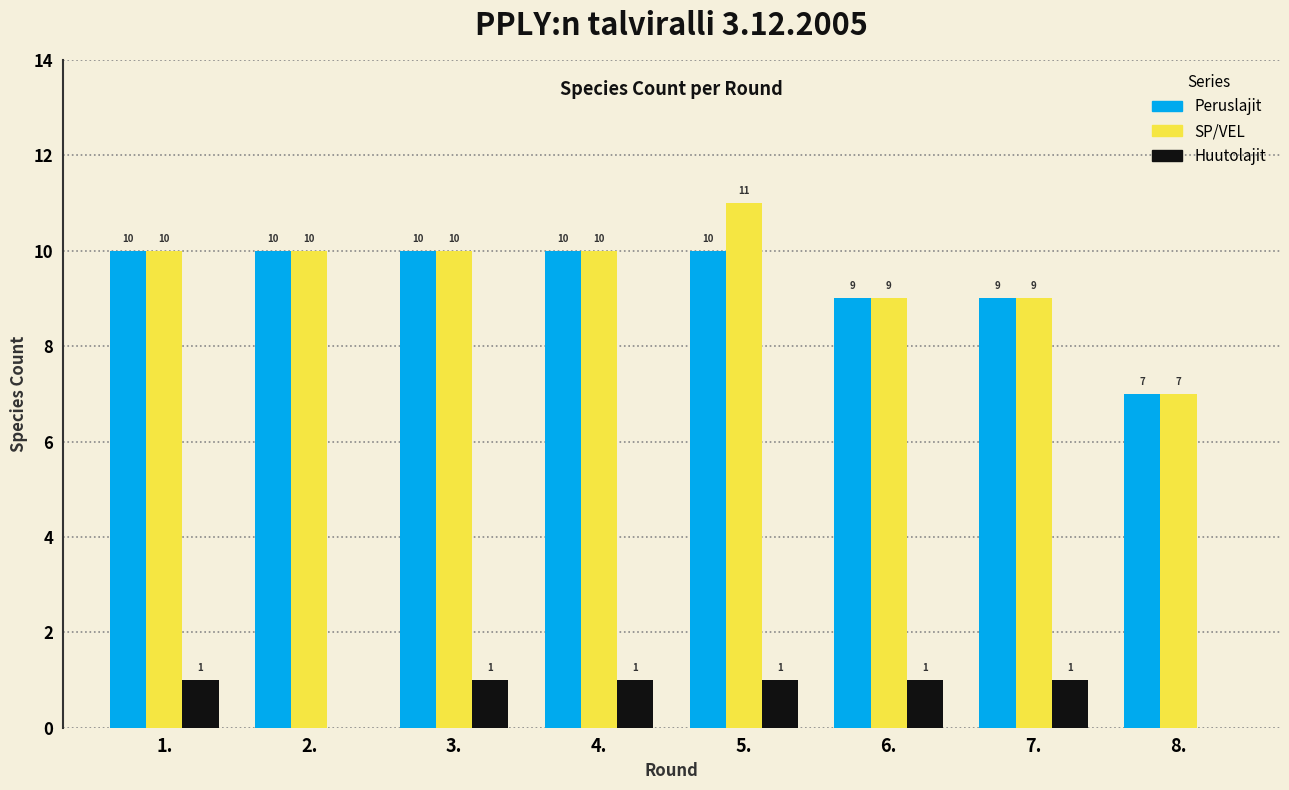

Reading right to left, extract all data points from this chart.

Peruslajit: 8.=7	7.=9	6.=9	5.=10	4.=10	3.=10	2.=10	1.=10
SP/VEL: 8.=7	7.=9	6.=9	5.=11	4.=10	3.=10	2.=10	1.=10
Huutolajit: 8.=0	7.=1	6.=1	5.=1	4.=1	3.=1	2.=0	1.=1